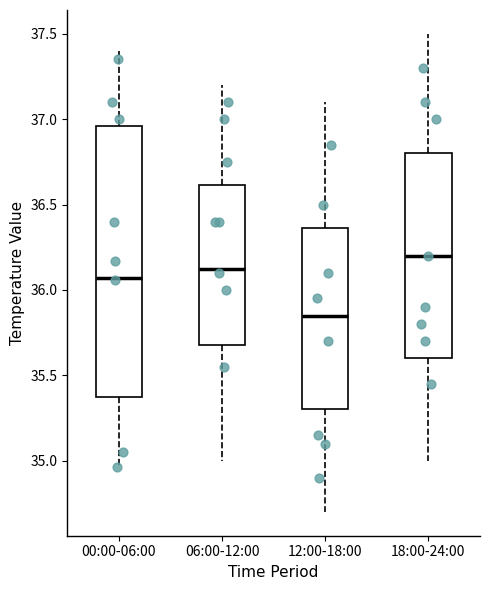

Where does the median line of the box for 06:00-12:00 sit on the y-axis? The values are not printed on the chart, so give them approximately, as read against the axis.

36.15